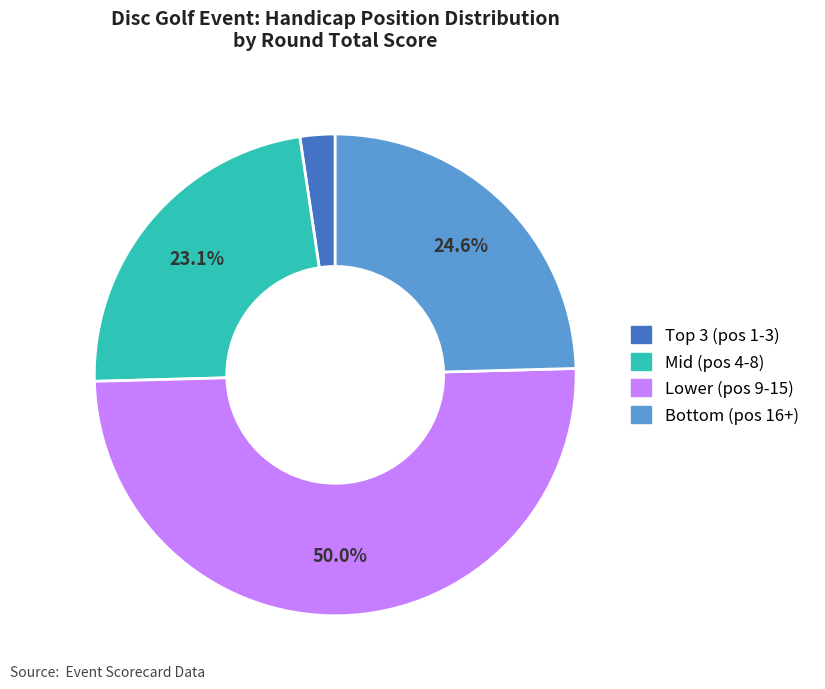

What is the smallest slice in the pie chart?

Top 3 (pos 1-3)